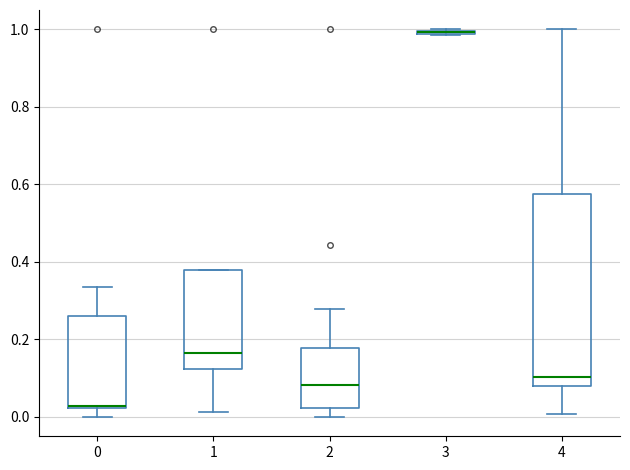

Where does the upper whisker of the box at x = 4 end on the y-axis? The values are not printed on the chart, so give them approximately, as read against the axis.

1.00